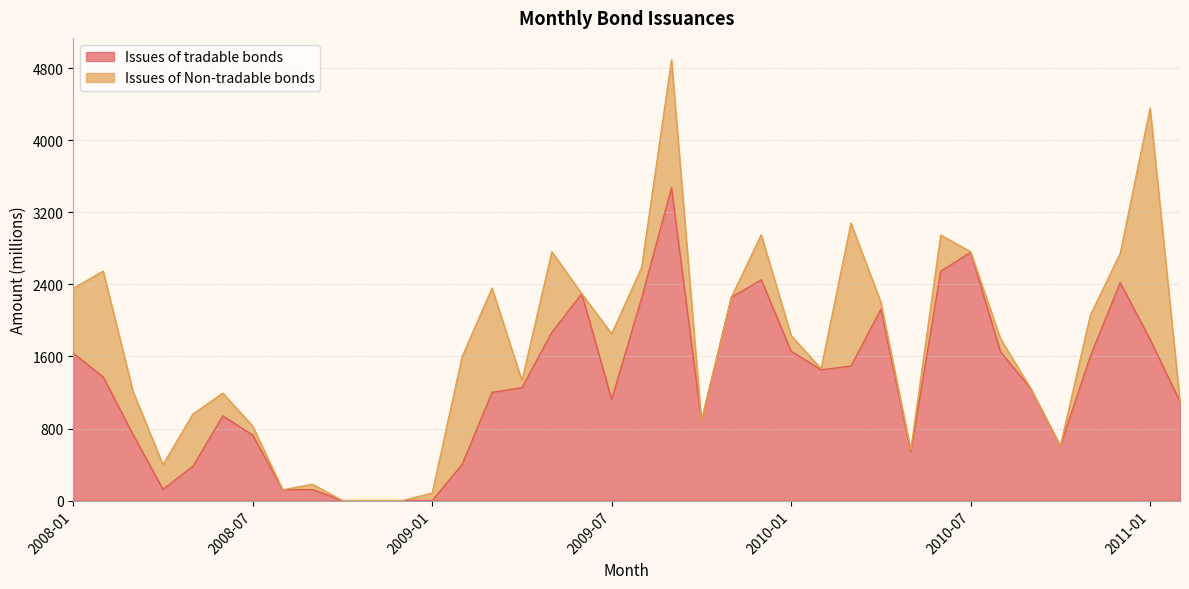

Reading left to right, what are all the values shown in this chart?

1636.5	1372.0	731.8	125.0	380.4	940.4	727.3	119.8	121.9	0.0	0.0	0.0	0.0	400.4	1201.2	1253.4	1867.4	2296.6	1122.7	2247.4	3473.0	880.9	2256.3	2451.0	1657.7	1452.7	1492.9	2124.1	539.7	2546.8	2756.4	1651.7	1246.5	603.3	1600.2	2419.3	1789.4	1098.3